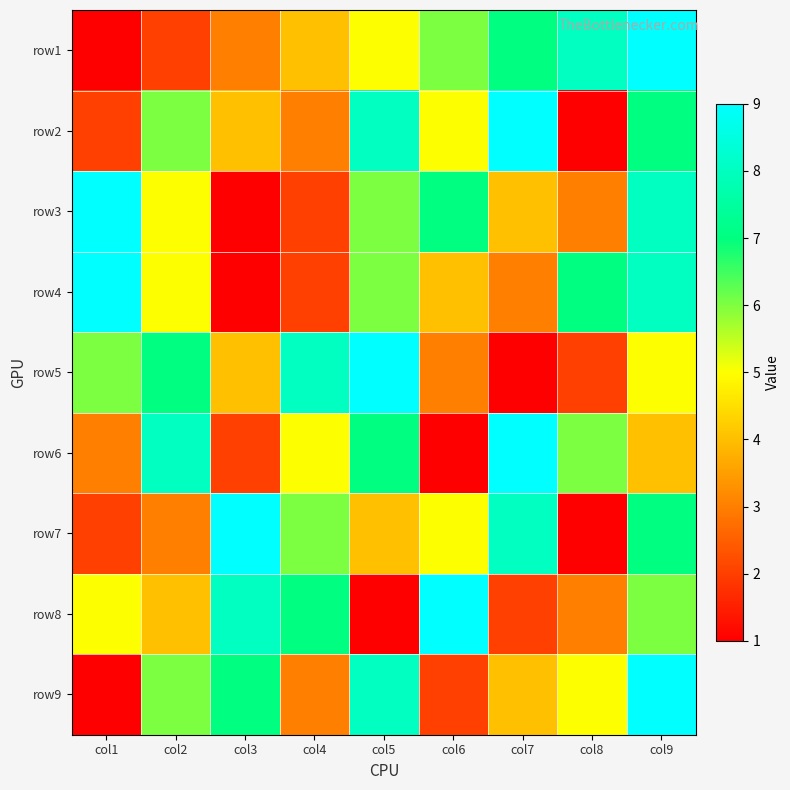

What is the total value across all series at col4?

40